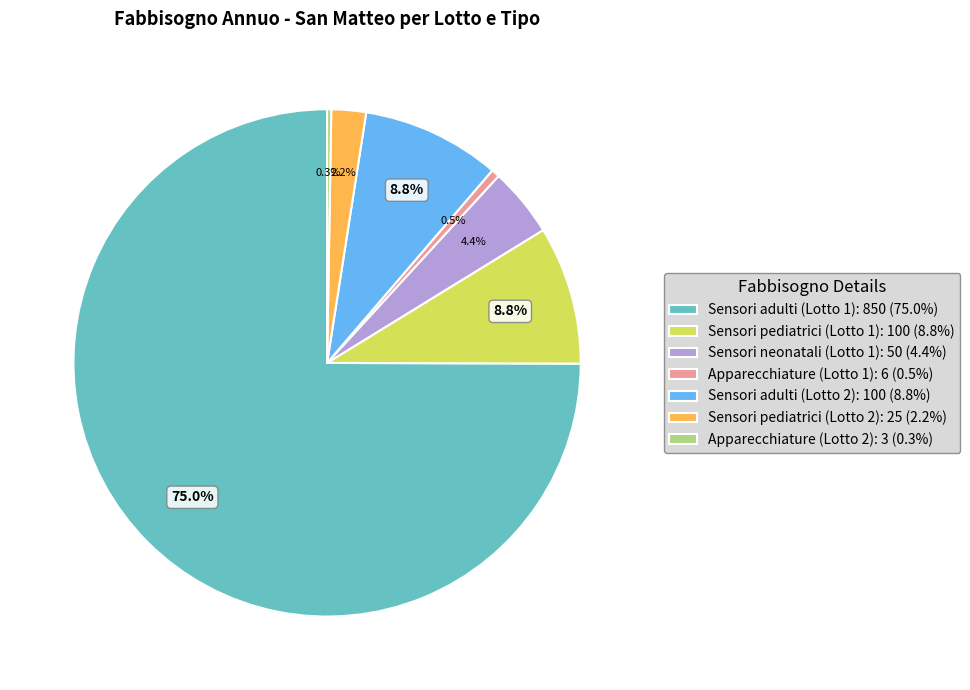

Between Sensori adulti (Lotto 2): 100 (8.8%) and Sensori adulti (Lotto 1): 850 (75.0%), which is larger?

Sensori adulti (Lotto 1): 850 (75.0%)